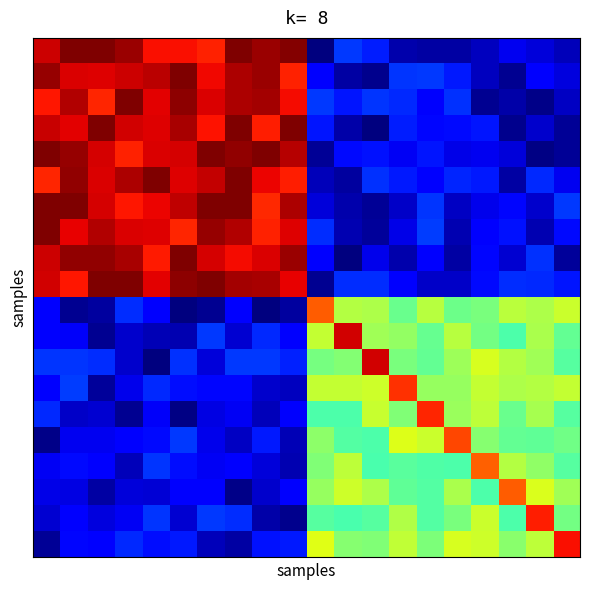

At how many categories does at least one series exceed 35?

20